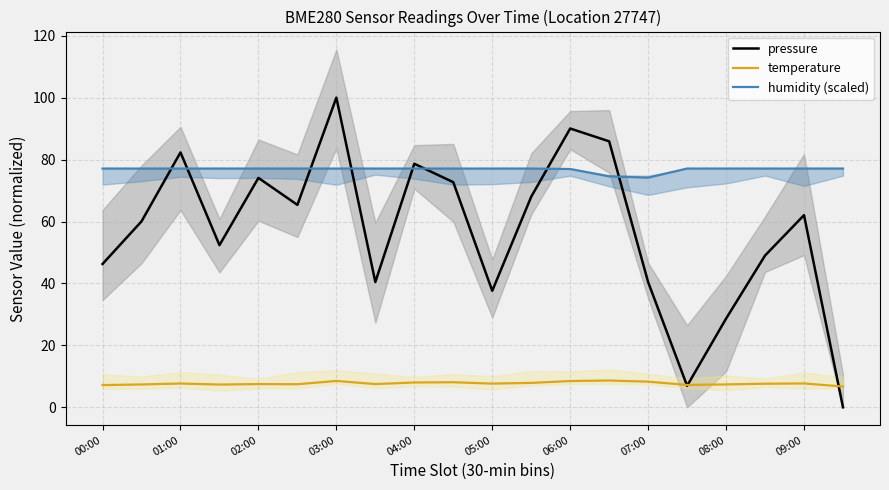

At how many categories does at least one series exceed 14?

20